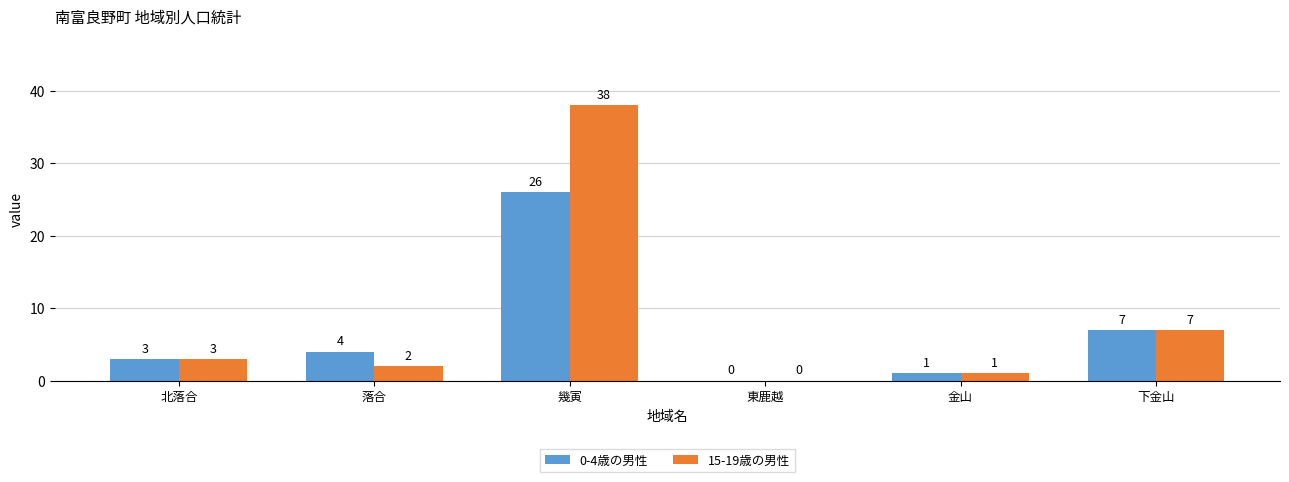

At which category is the sum across all series the highest?

幾寅